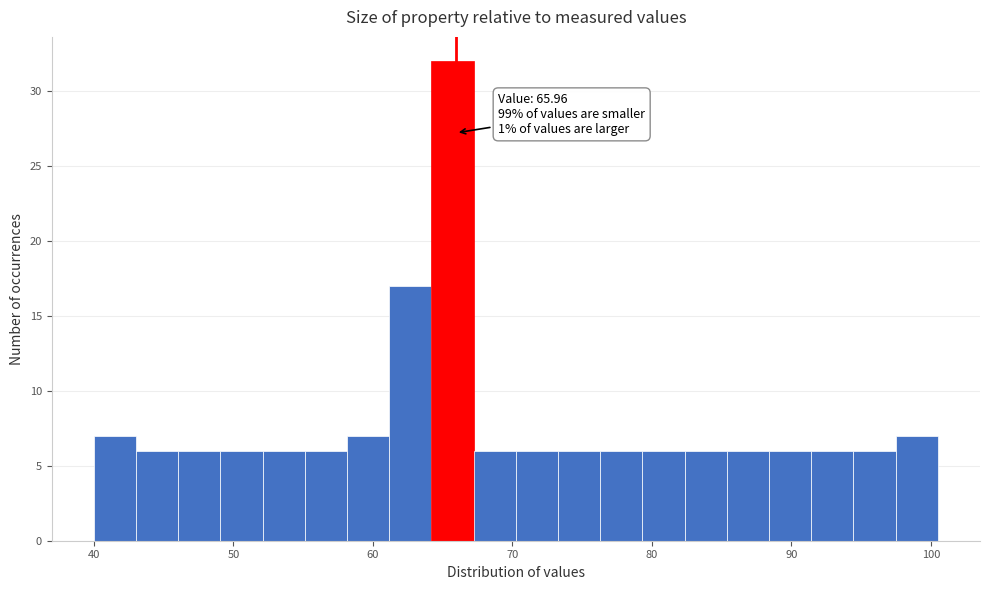

Read against the x-axis, roughly where is the centre of the tallest bar?

66